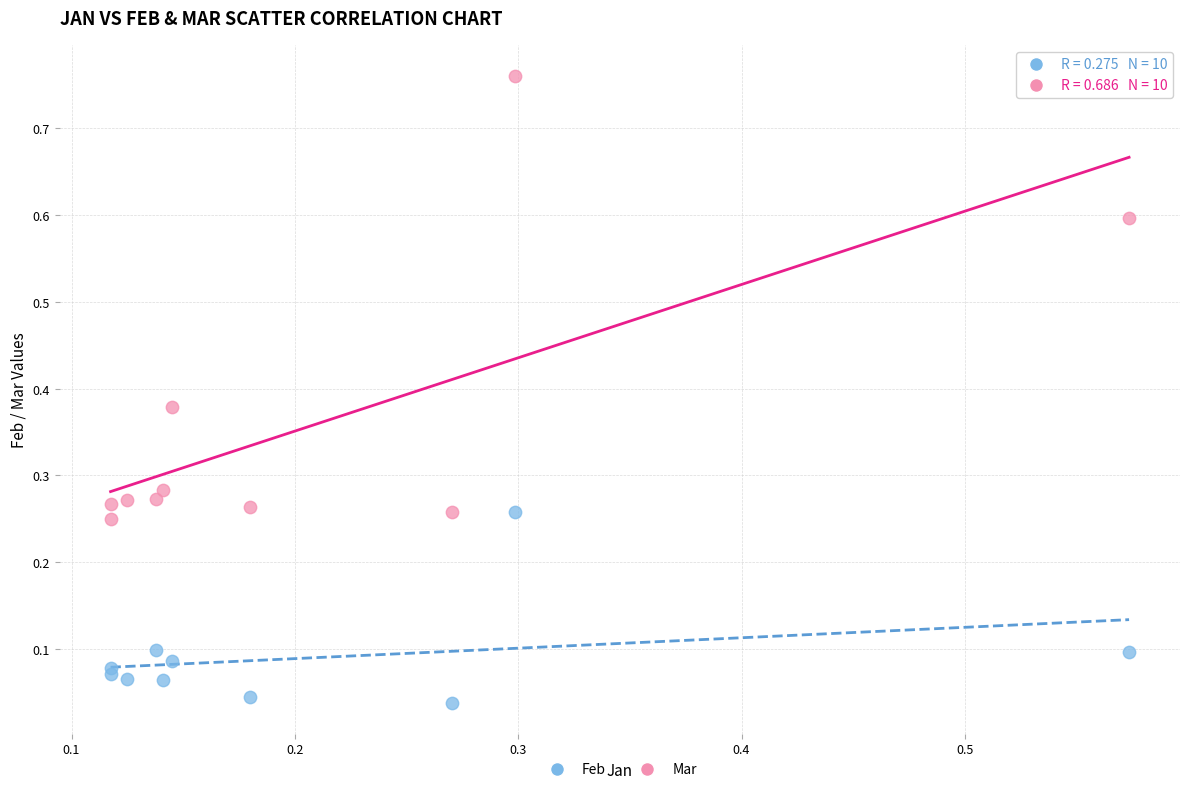

Which series reaches the maximum Y coordinate?

Mar